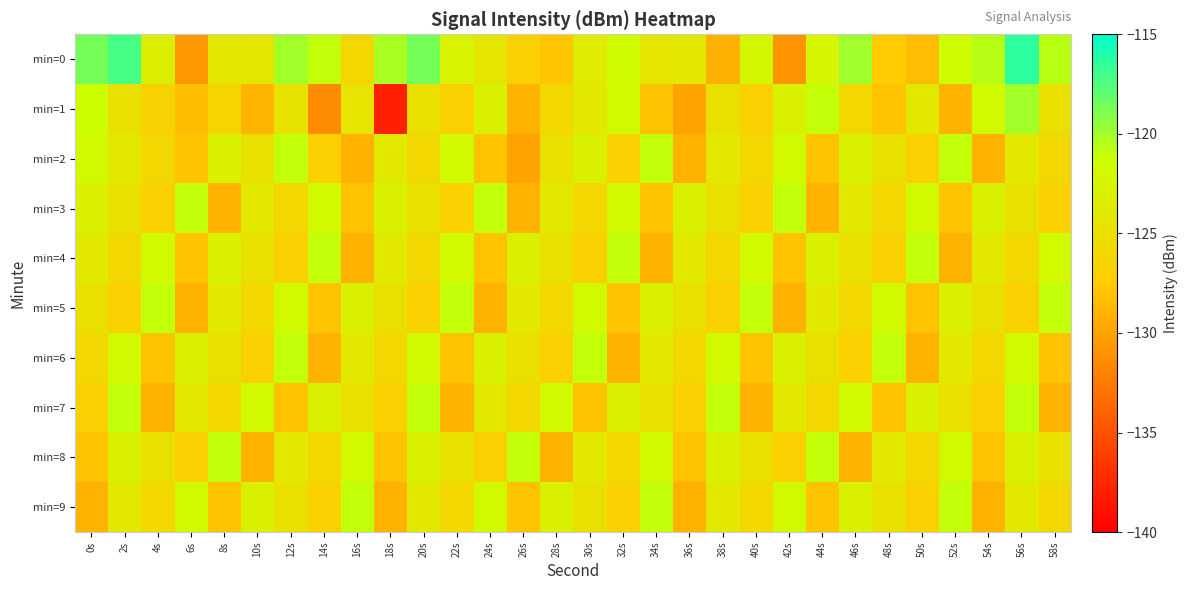

Count the number of data series in this chart.

10